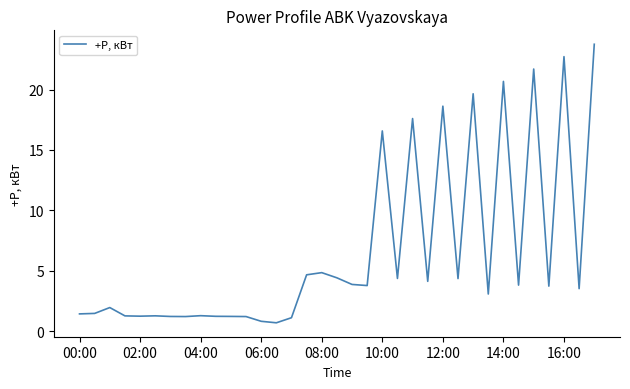

What is the smallest value displayed?

0.7